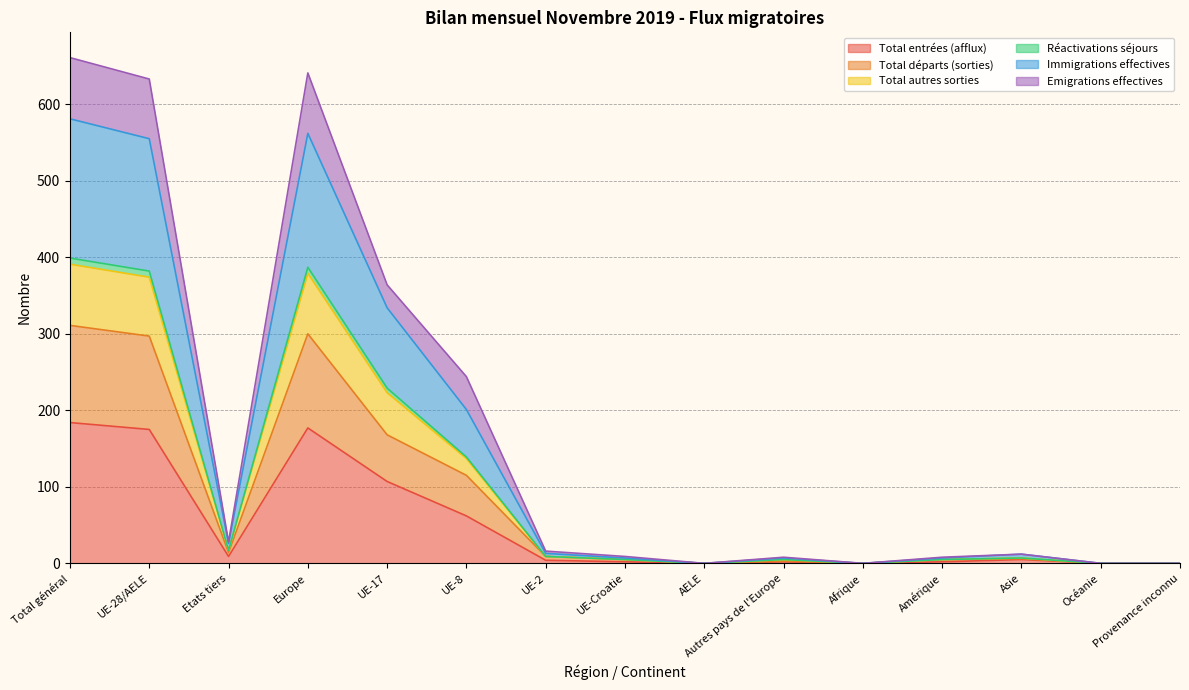

True or false: Immigrations effectives and Réactivations séjours cross at least once.

False